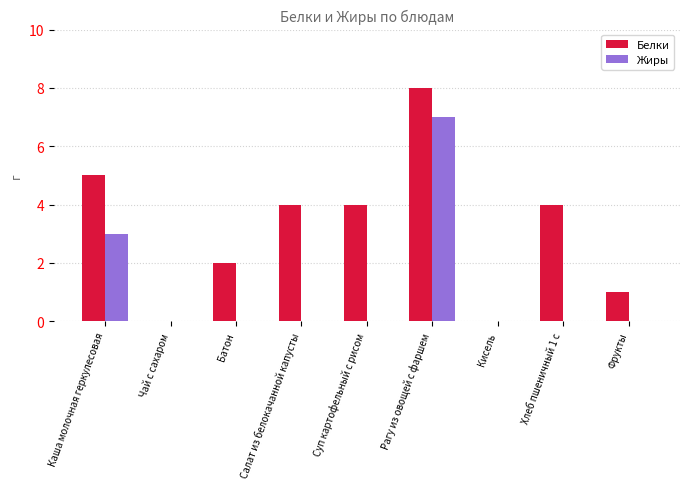

What is the sum of the Белки values at Каша молочная геркулесовая and Салат из белокачанной капусты?

9